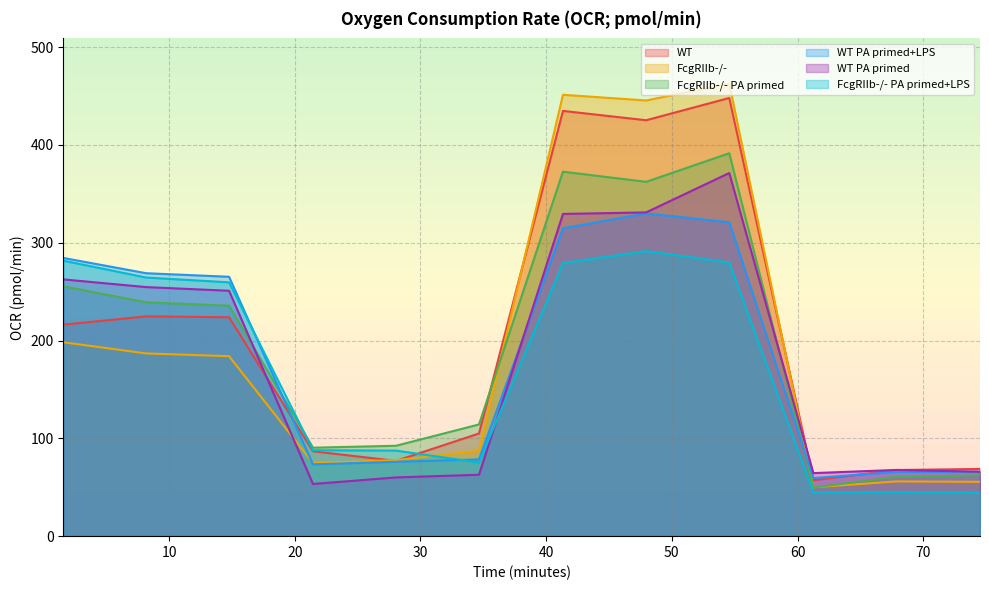

What is the lowest value of the WT series?

57.3